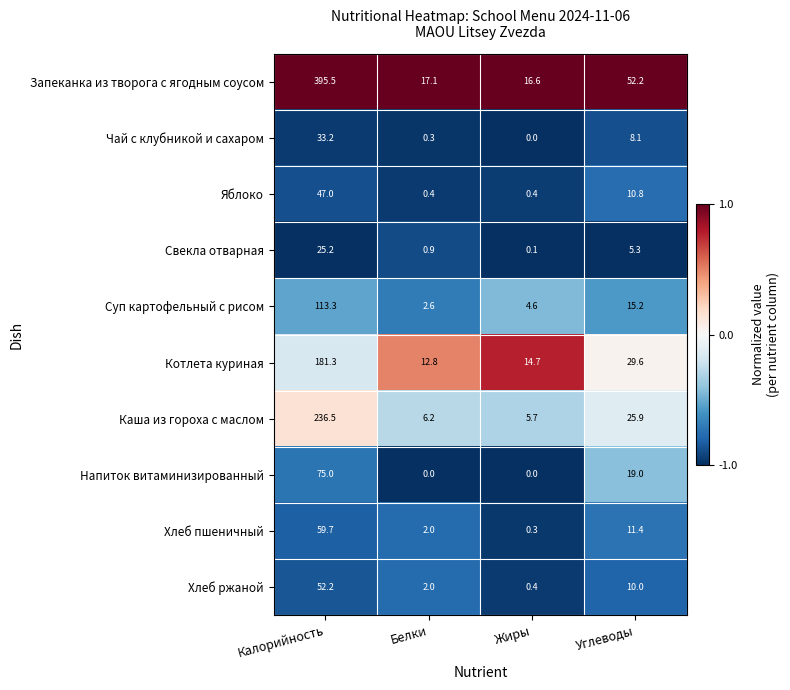

Is it true that Каша из гороха с маслом equals 10.7 at Белки?

False